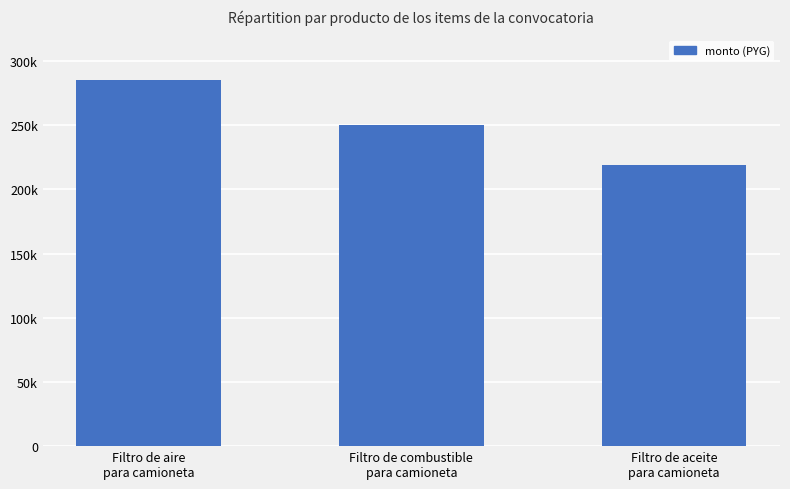

Does the chart contain any negative values?

No